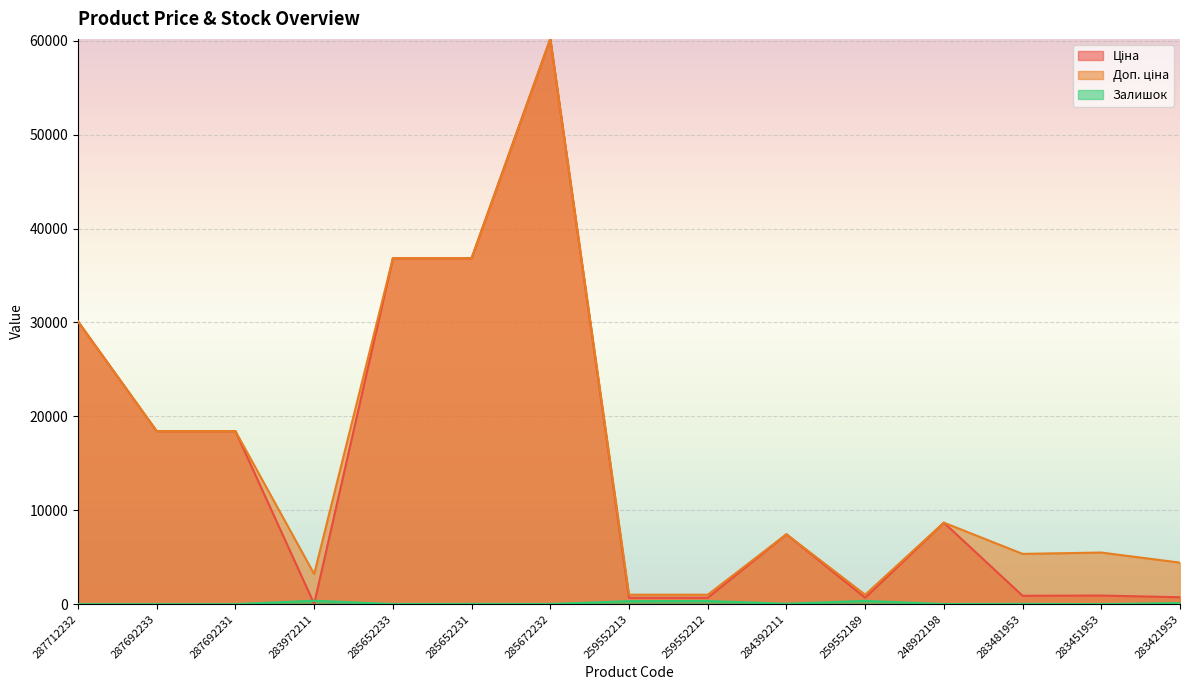

What is the sum of all Доп. ціна values?

238446.2